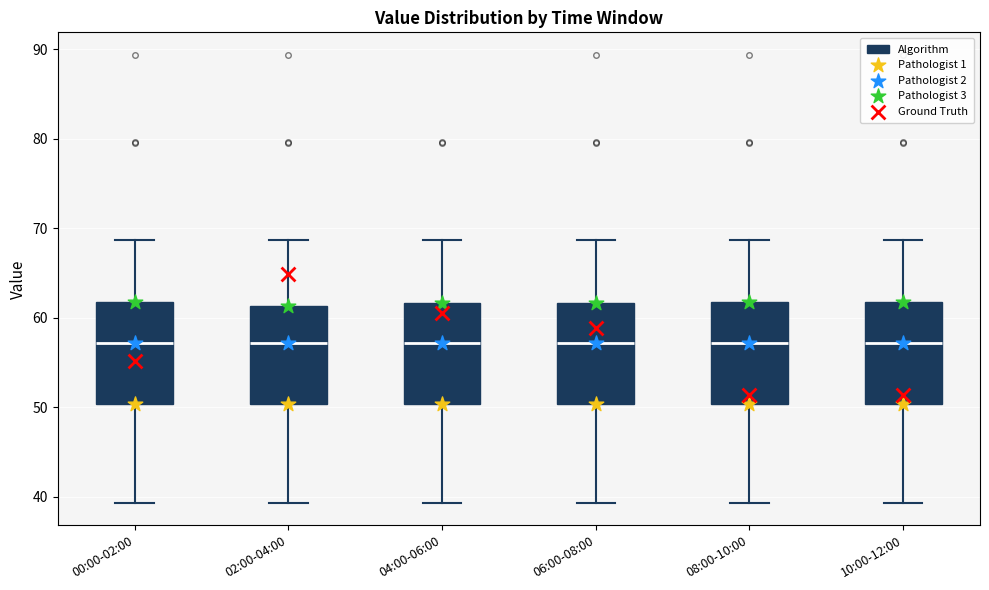

Reading left to right, transcribe this box plot: for each box, give where its median line is, the range the box spans, and where its two whiskers end, as read against the y-axis. The values are not printed on the chart, so give them approximately, as read against the axis.

00:00-02:00: median 57, box 50 to 62, whiskers 39 to 69
02:00-04:00: median 57, box 50 to 61, whiskers 39 to 69
04:00-06:00: median 57, box 50 to 62, whiskers 39 to 69
06:00-08:00: median 57, box 50 to 62, whiskers 39 to 69
08:00-10:00: median 57, box 50 to 62, whiskers 39 to 69
10:00-12:00: median 57, box 50 to 62, whiskers 39 to 69